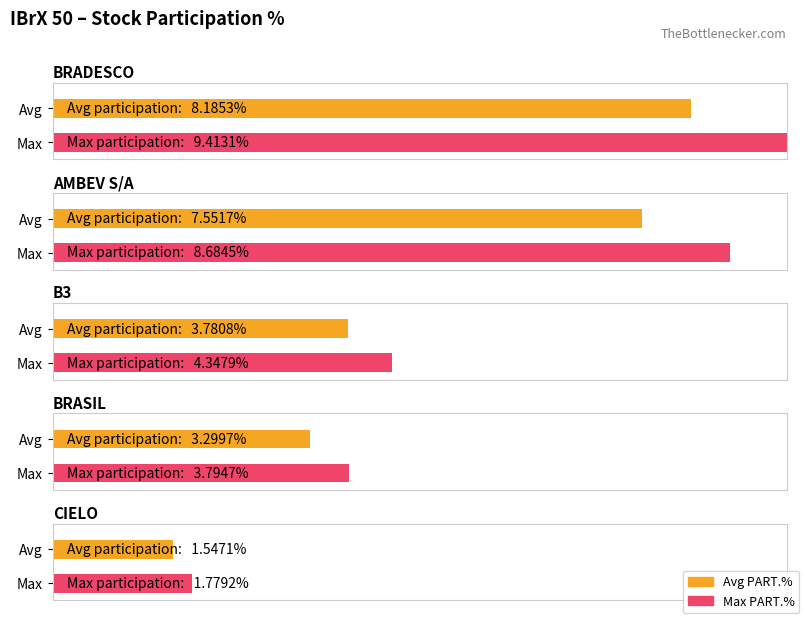

Are the bars horizontal?

Yes